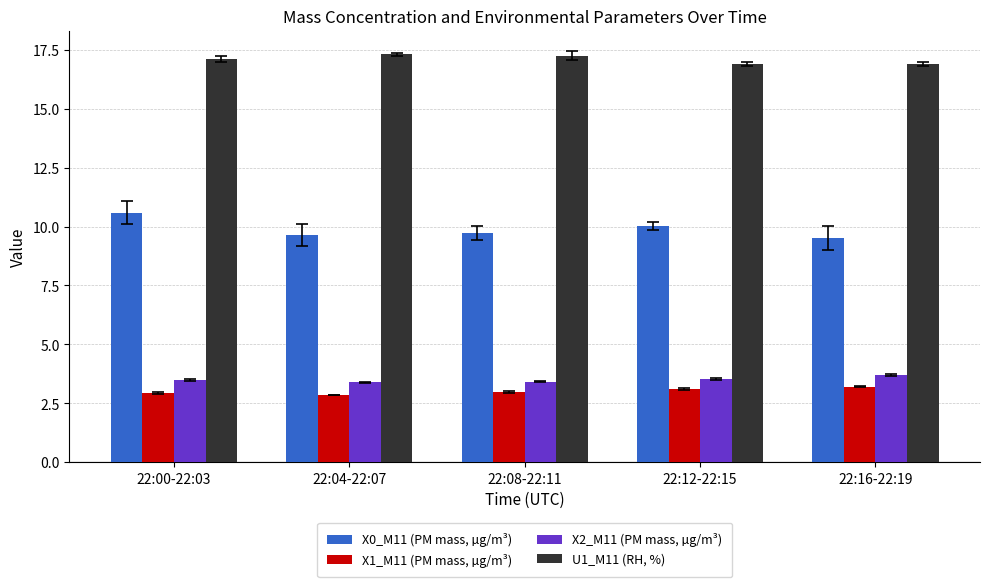

True or false: U1_M11 (RH, %) has a value of 5.3 at 22:04-22:07.

False